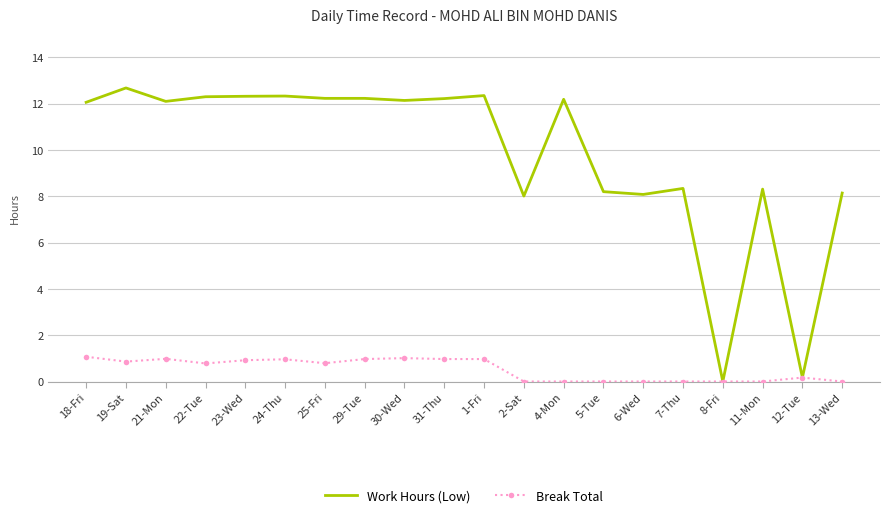

What is the spread (max minus min) of values at 11-Mon?

8.3